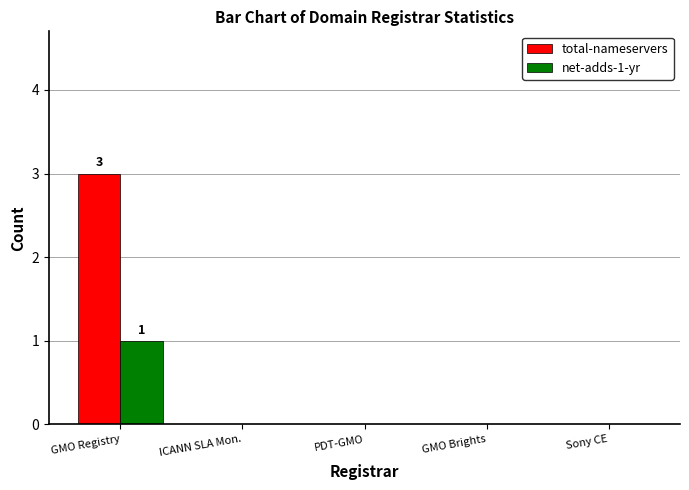

Is the value of total-nameservers at GMO Registry greater than the value of net-adds-1-yr at GMO Registry?

Yes